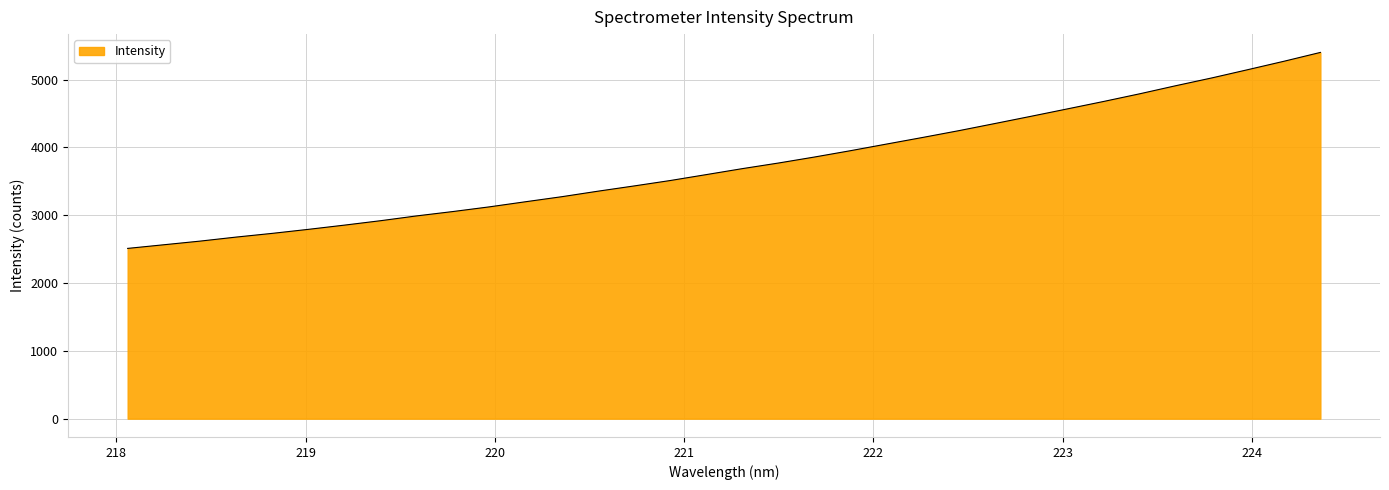

How many lines are shown in the chart?

1